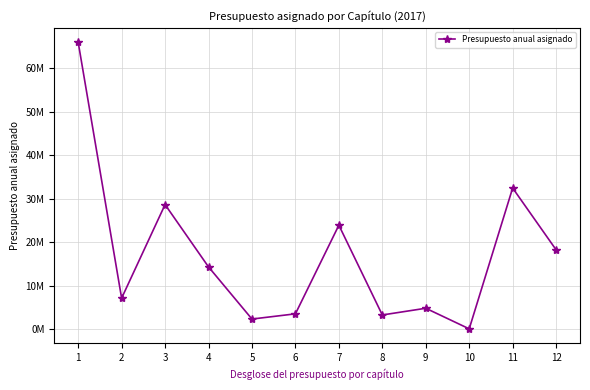

True or false: there are more than 2 points higher than both neighbors.

True